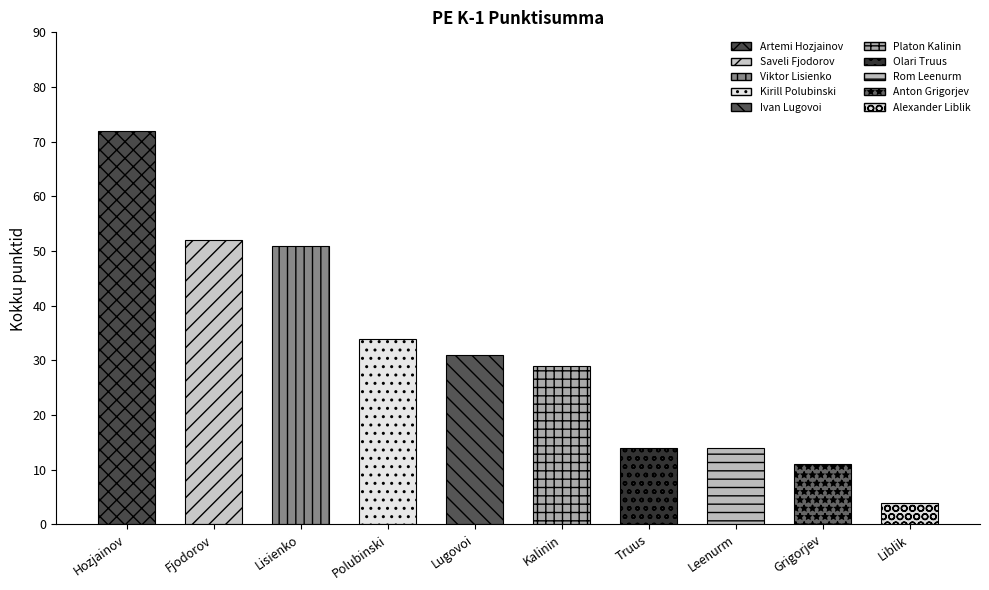

Is it true that the value at Anton Grigorjev is 11?

True